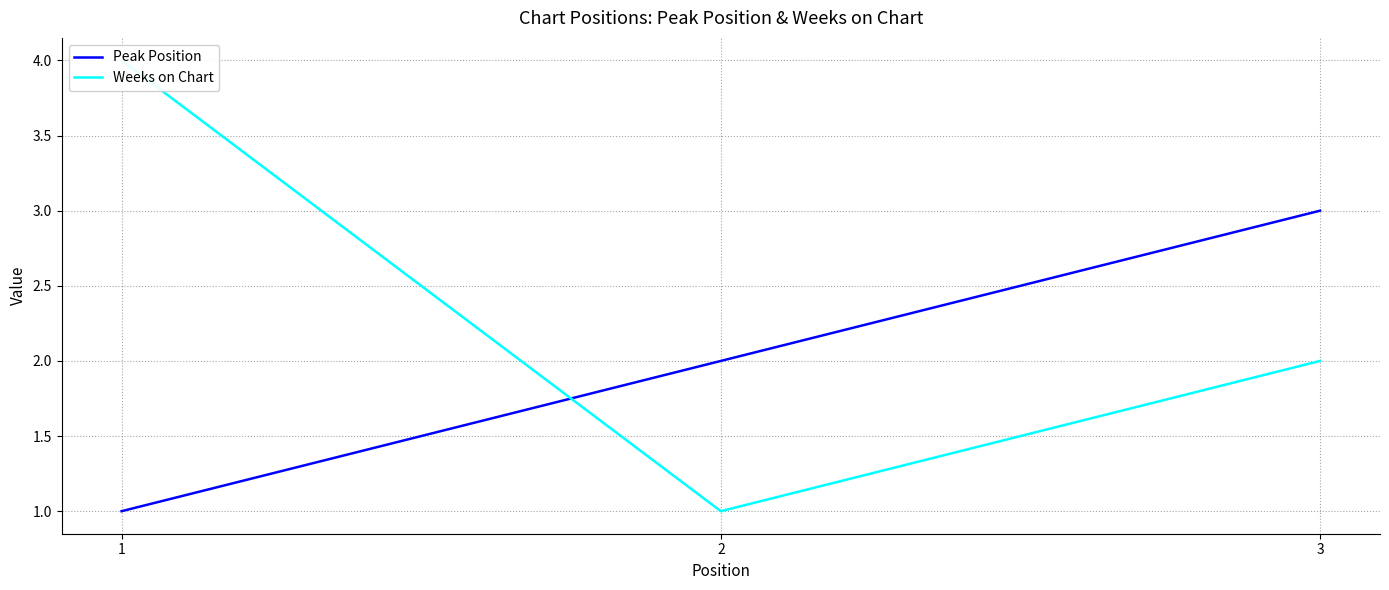

What is the value of the Weeks on Chart point at the 2nd from the left?

1